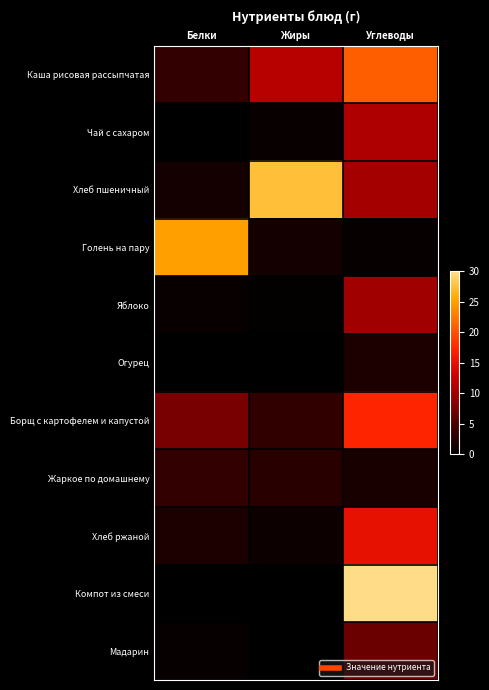

Reading right to left, extract all data points from this chart.

Каша рисовая рассыпчатая: Углеводы=20.9	Жиры=11.5	Белки=3.7
Чай с сахаром: Углеводы=11.0	Жиры=0.6	Белки=0.2
Хлеб пшеничный: Углеводы=10.3	Жиры=27.5	Белки=1.5
Голень на пару: Углеводы=0.5	Жиры=1.6	Белки=25.0
Яблоко: Углеводы=10.0	Жиры=0.3	Белки=0.7
Огурец: Углеводы=2.0	Жиры=0.0	Белки=0.1
Борщ с картофелем и капустой: Углеводы=17.2	Жиры=3.5	Белки=7.5
Жаркое по домашнему: Углеводы=1.8	Жиры=3.0	Белки=3.7
Хлеб ржаной: Углеводы=15.0	Жиры=1.0	Белки=2.0
Компот из смеси: Углеводы=30.0	Жиры=0.2	Белки=0.2
Мадарин: Углеводы=6.9	Жиры=0.2	Белки=0.5